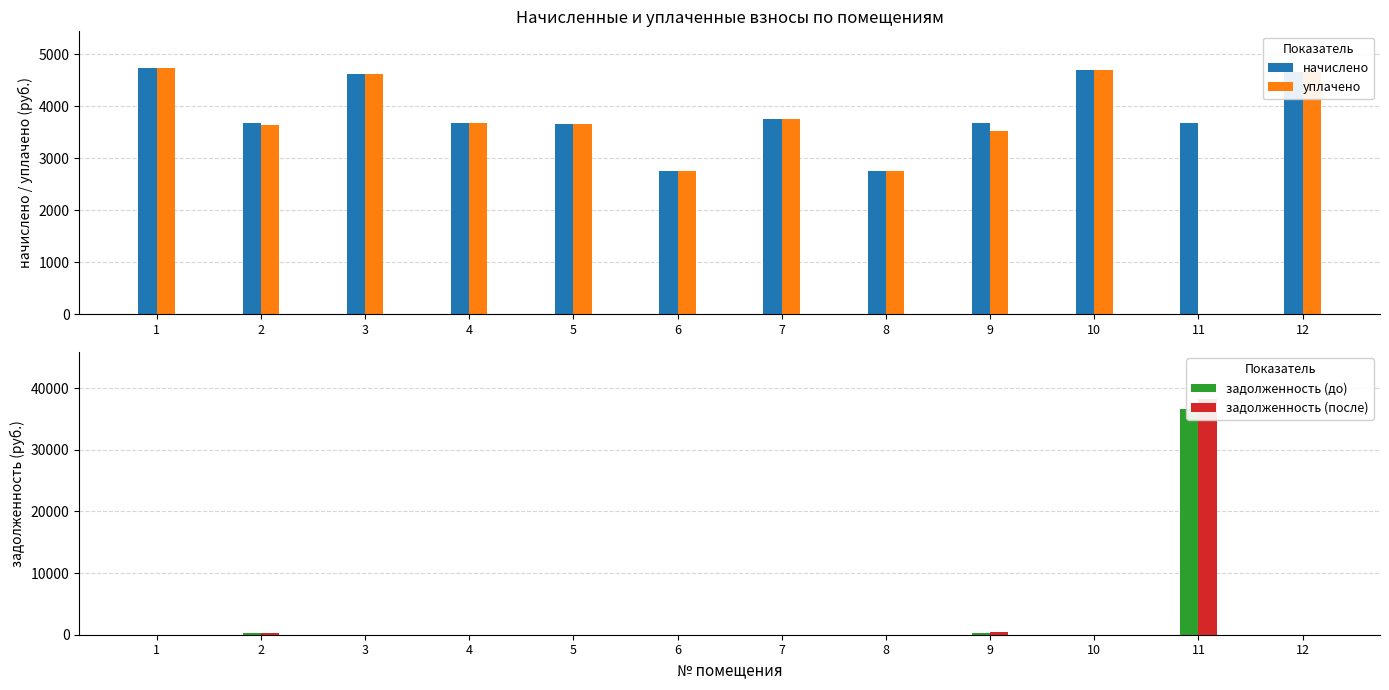

What is the difference between the maximum and minimum values in the начислено series?

1972.1